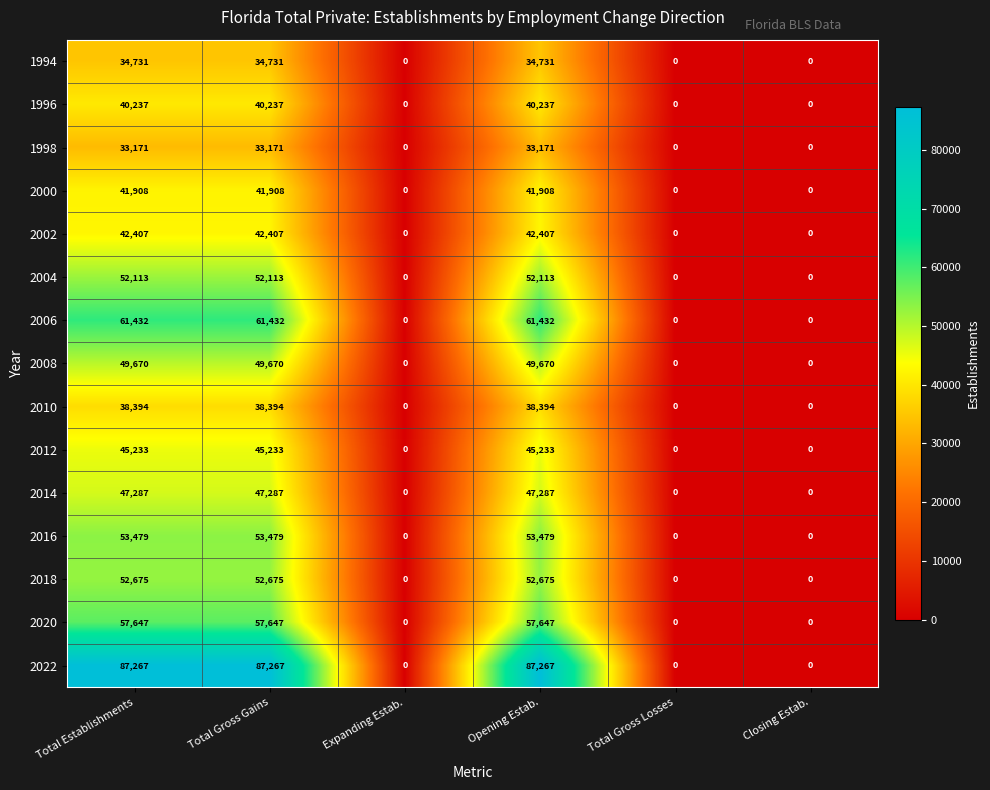

Which series has the largest total across all categories?

2022